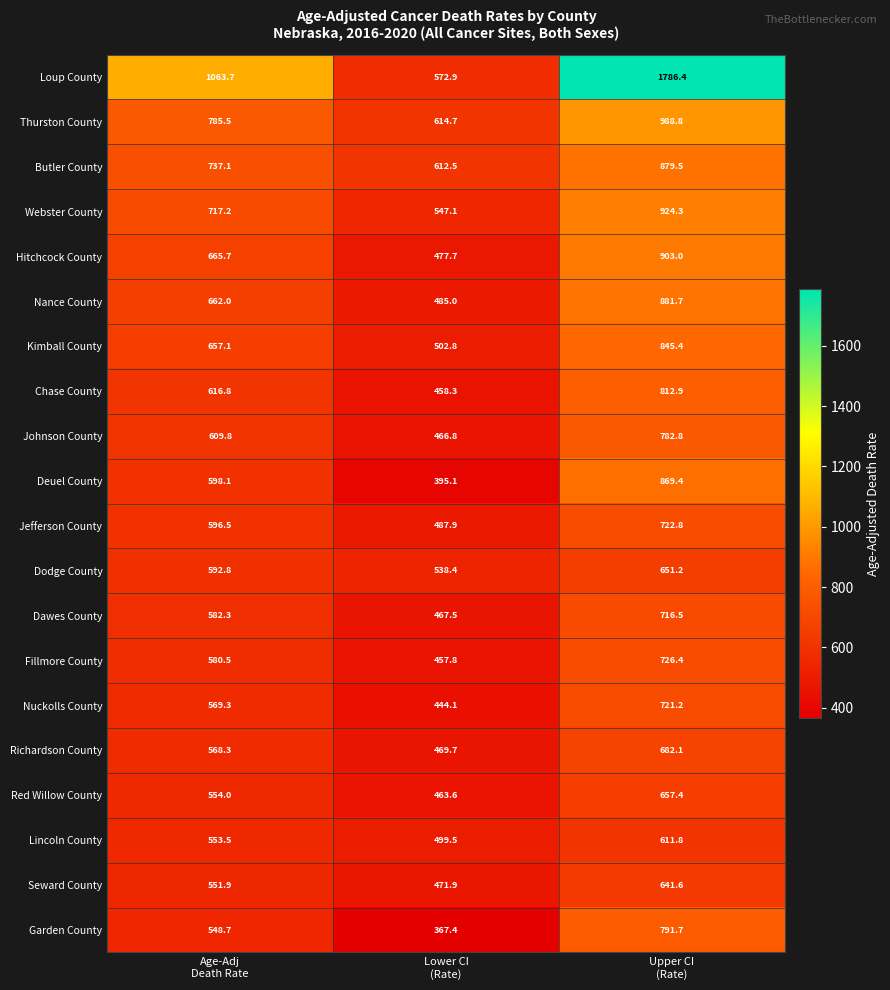

At which category does the chart reach its minimum across all series?

Lower CI
(Rate)